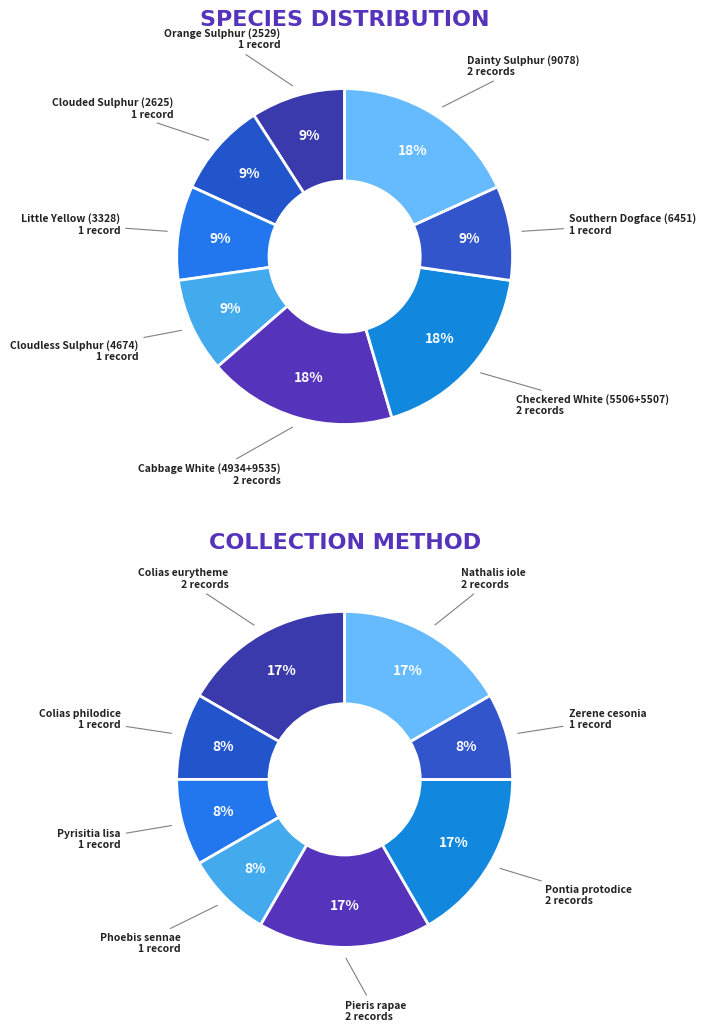

Does any single category account for the majority?

No